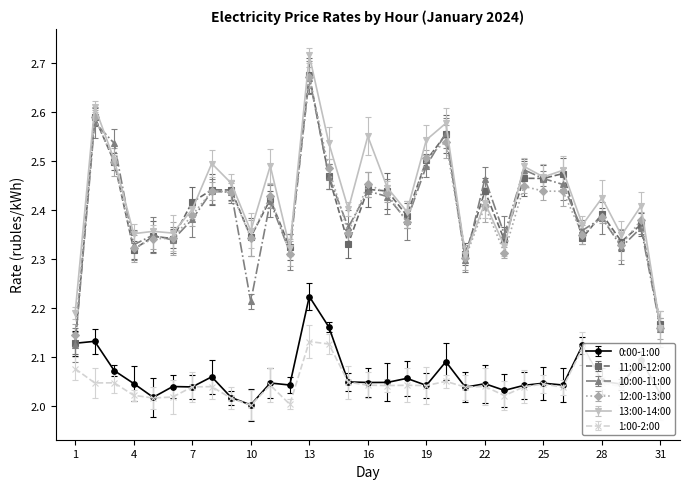

True or false: 12:00-13:00 and 11:00-12:00 cross at least once.

True